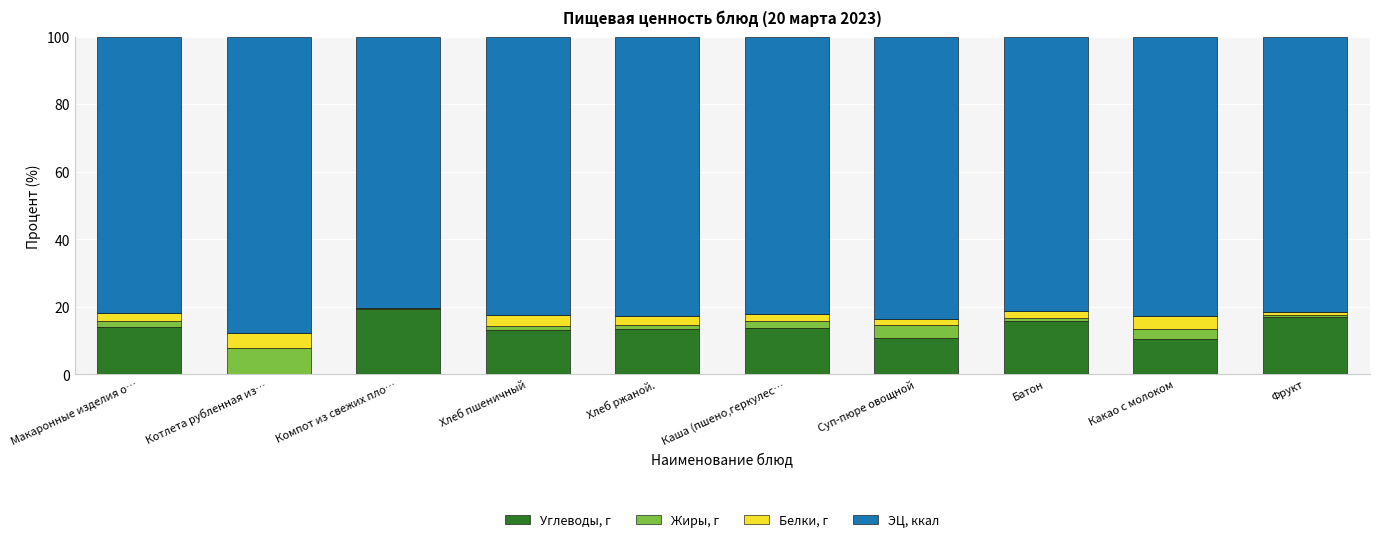

Are the bars horizontal?

No